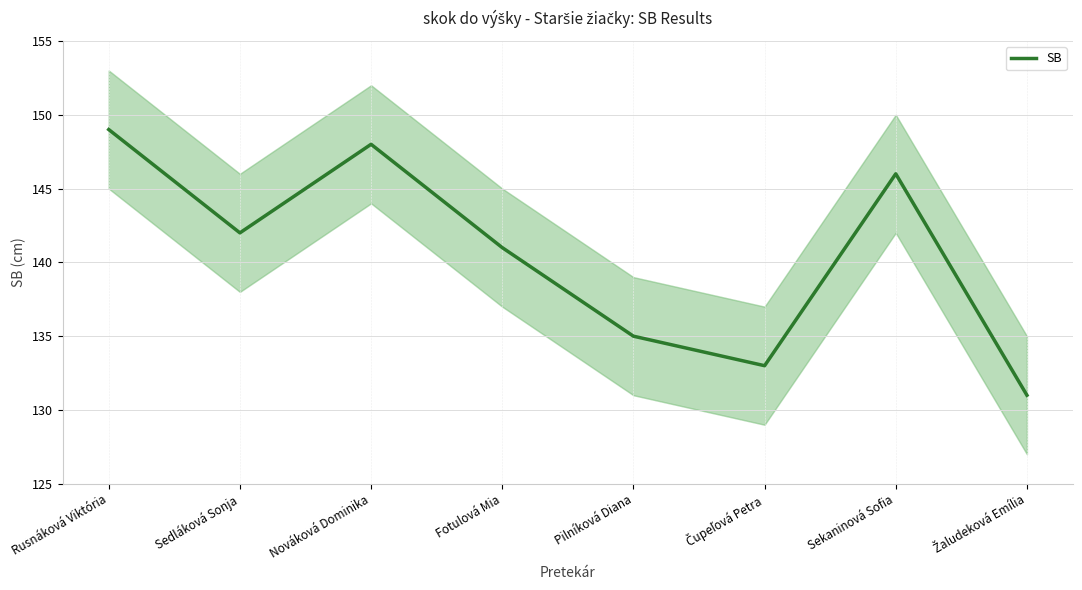

What is the change in value from Pilníková Diana to Čupeľová Petra?

-2